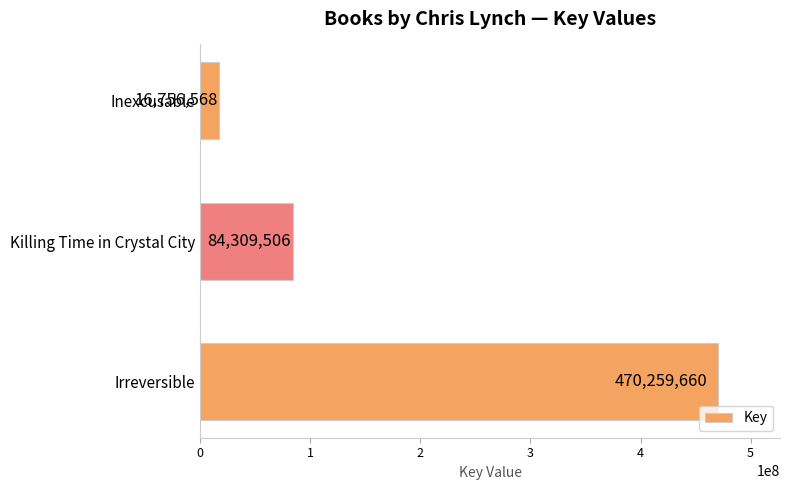

True or false: the data shows 84309506 at Killing Time in Crystal City.

True